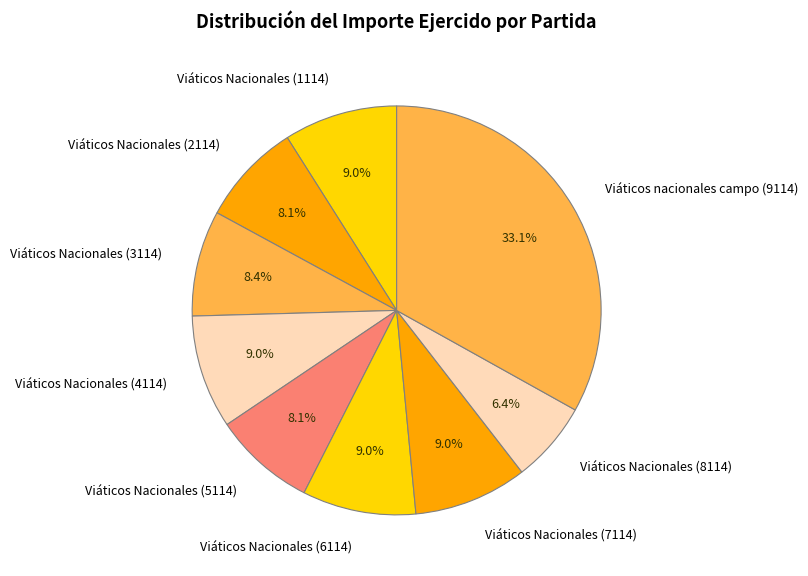

To the nearest percent, what is the combined percentage of Viáticos Nacionales (7114) and Viáticos Nacionales (6114)?

18%